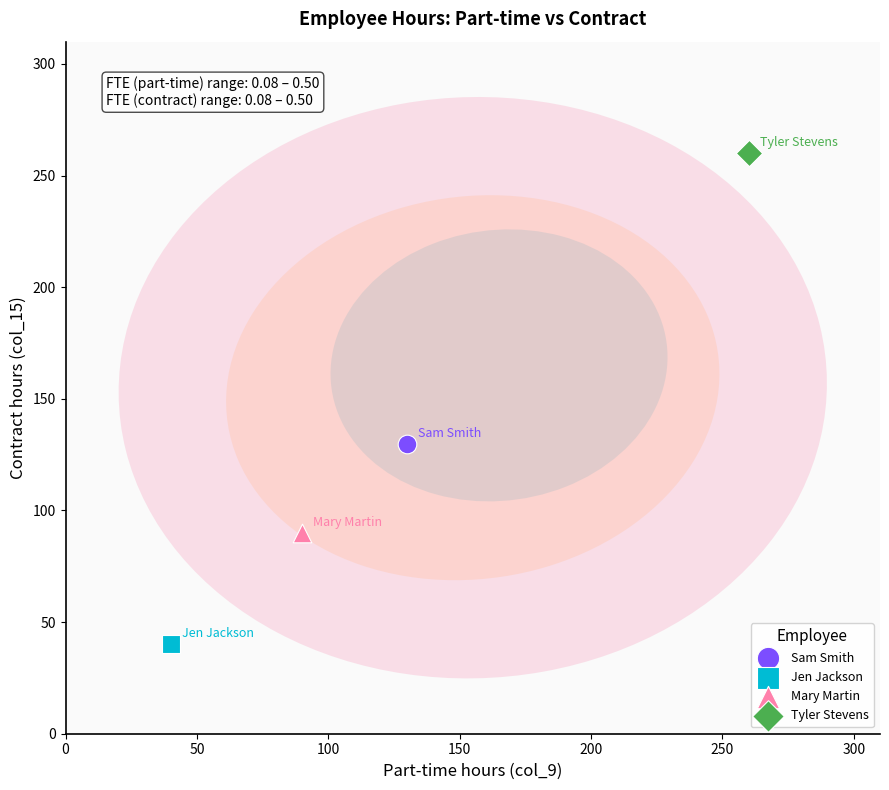

What are all the series names shown in the legend?

Sam Smith, Jen Jackson, Mary Martin, Tyler Stevens